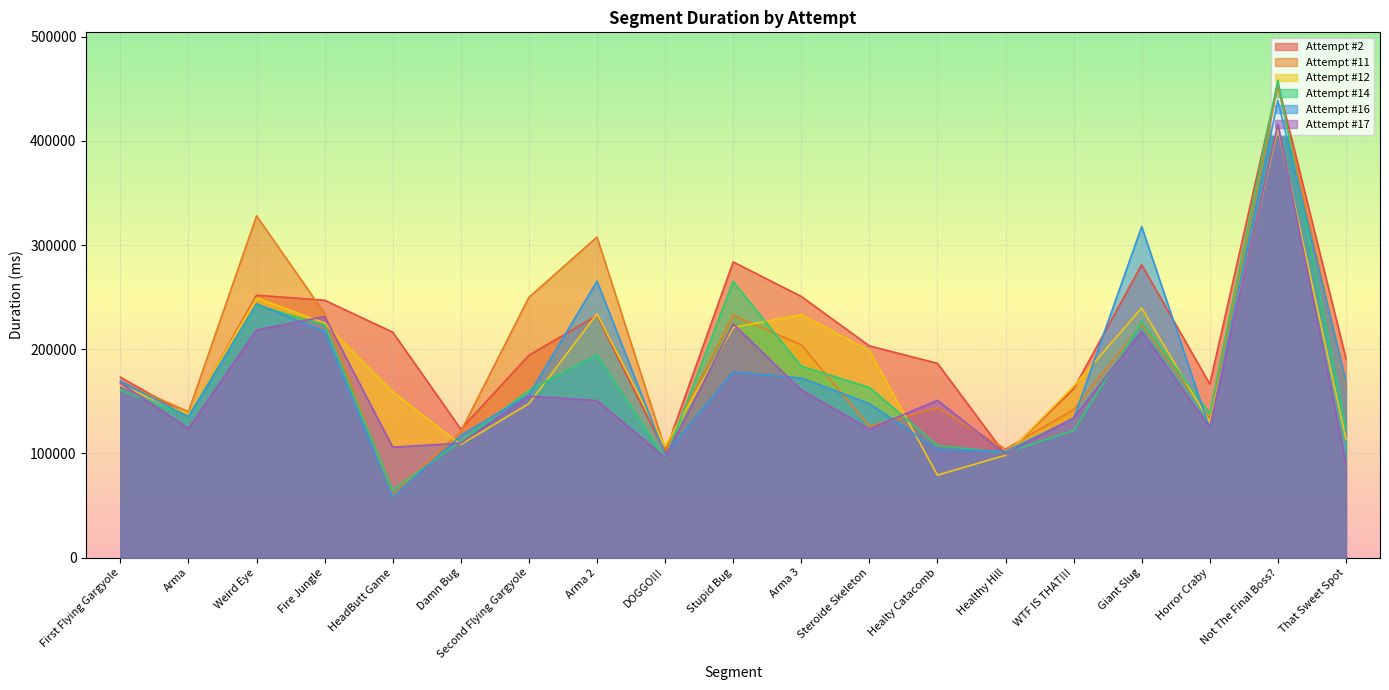

Where do Attempt #14 and Attempt #2 first cross each other?

Healty Catacomb and Healthy Hill